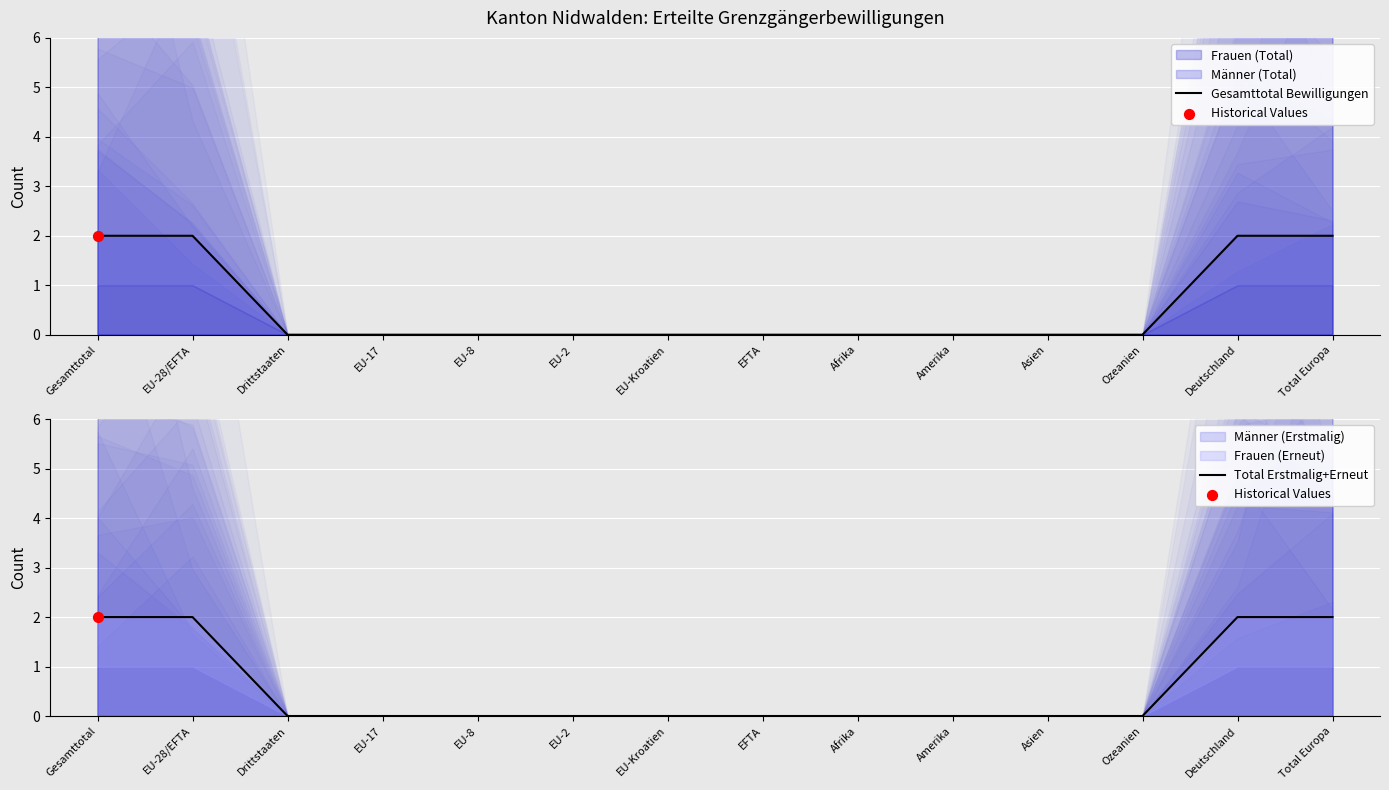

At how many categories does at least one series exceed 0?

4